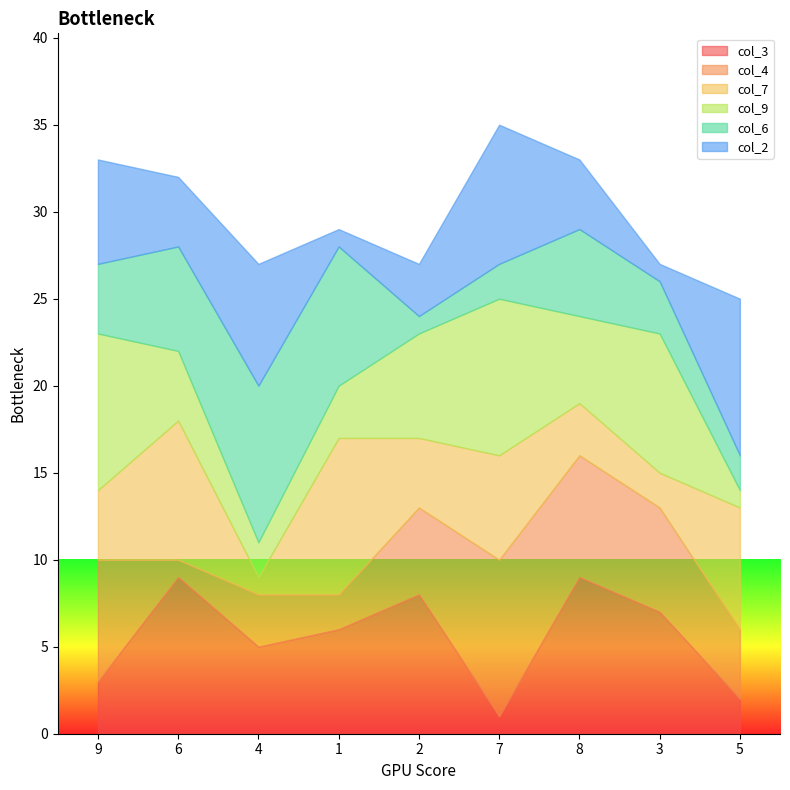

What is the maximum value for col_3?

9